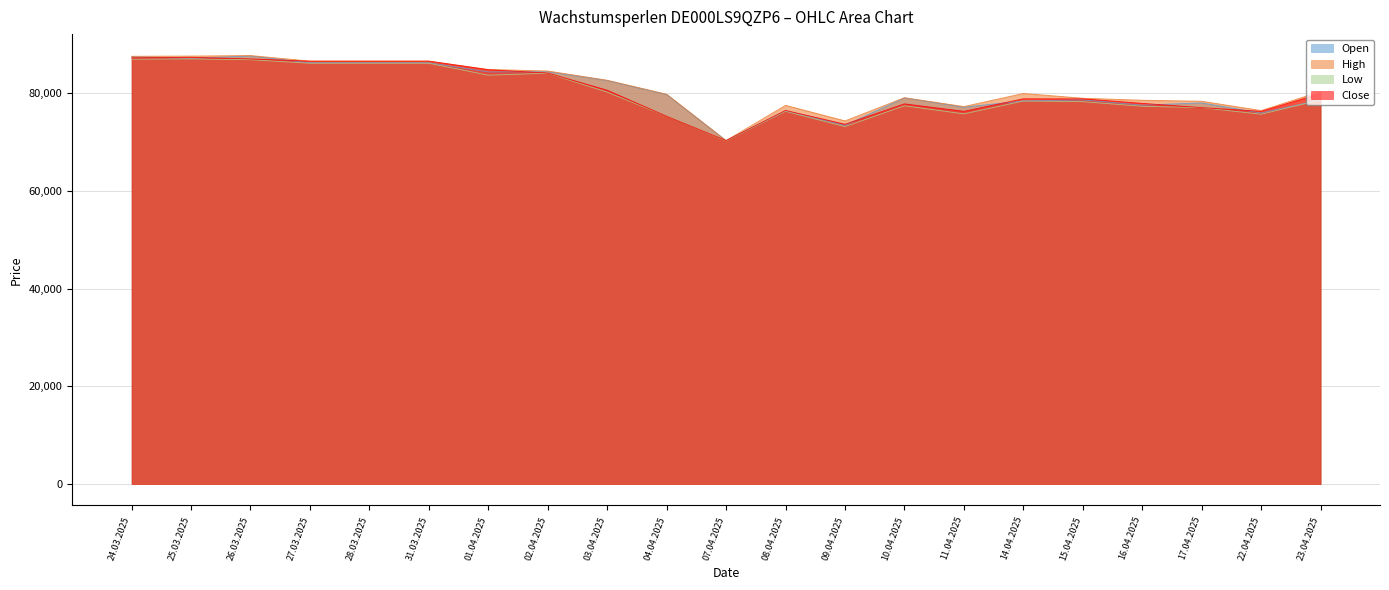

Which category has the highest value across all series?

26.03.2025